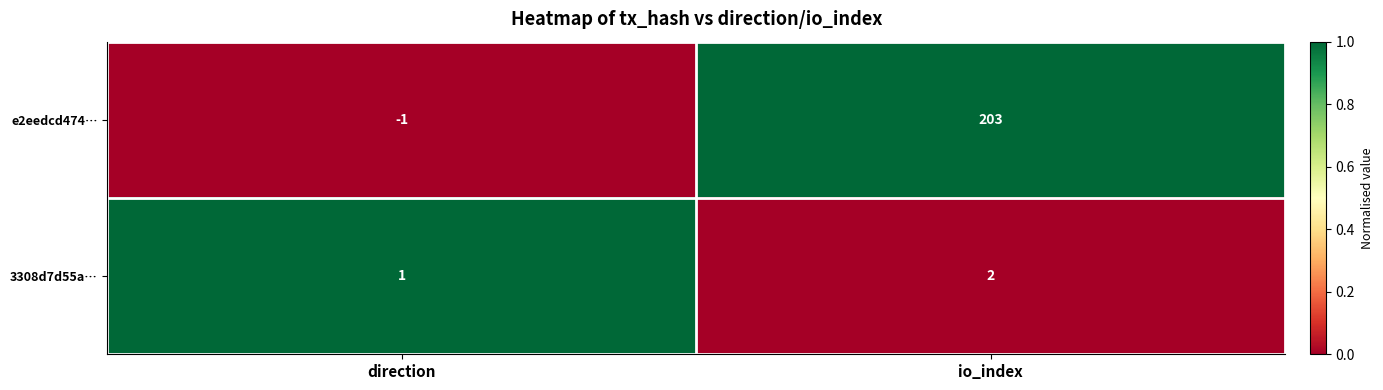

Reading left to right, what are all the values shown in this chart?

e2eedcd474…: -1	203
3308d7d55a…: 1	2